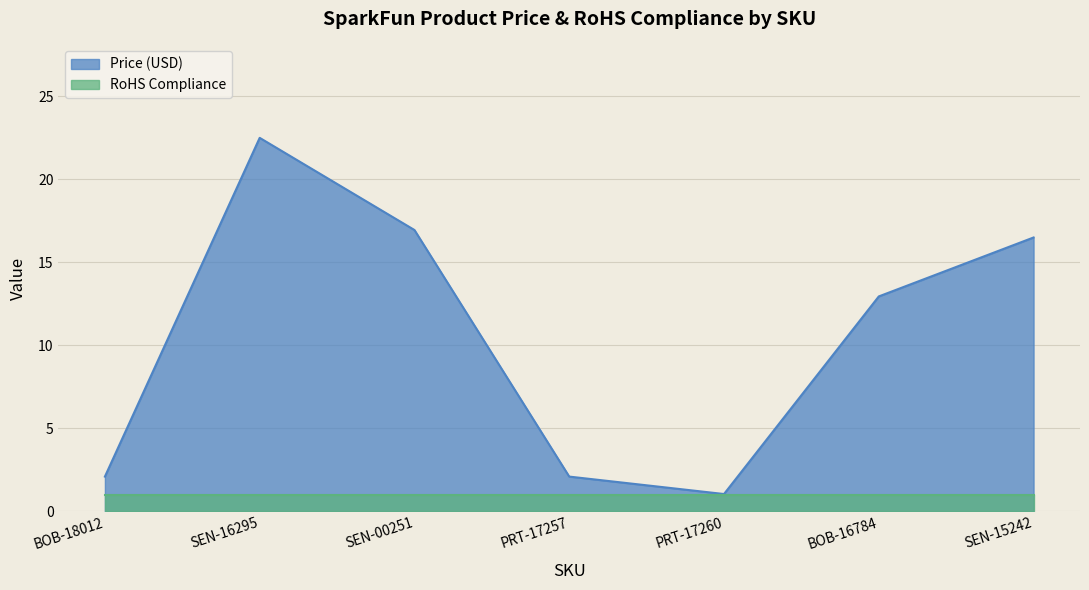

Reading left to right, extract all data points from this chart.

2.1	22.5	16.9	2.1	1.1	12.9	16.5